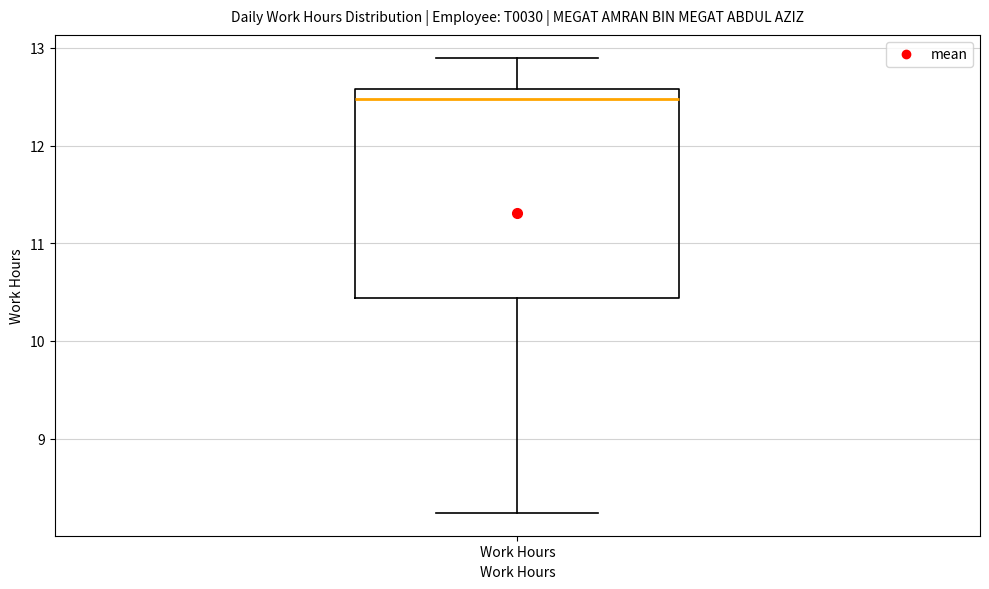

Where does the median line of the box for Work Hours sit on the y-axis? The values are not printed on the chart, so give them approximately, as read against the axis.

12.5